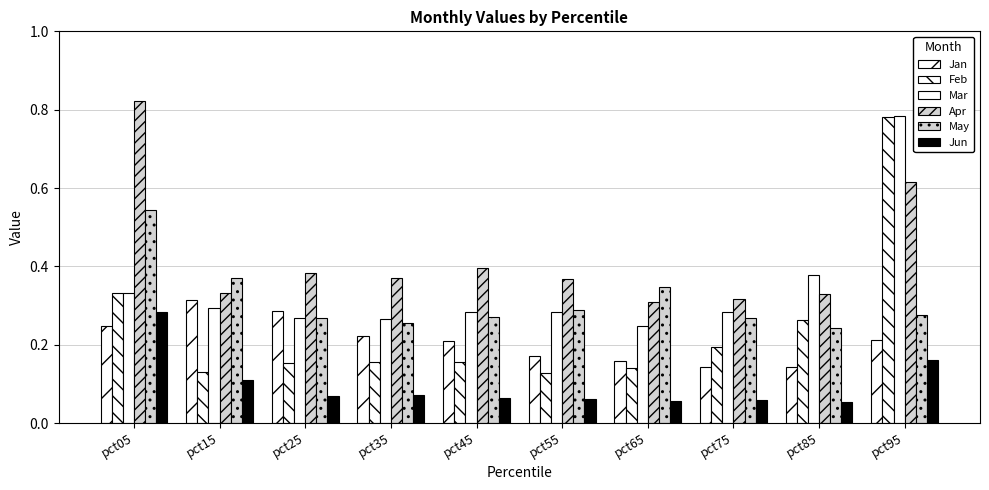

Count the number of data series in this chart.

6